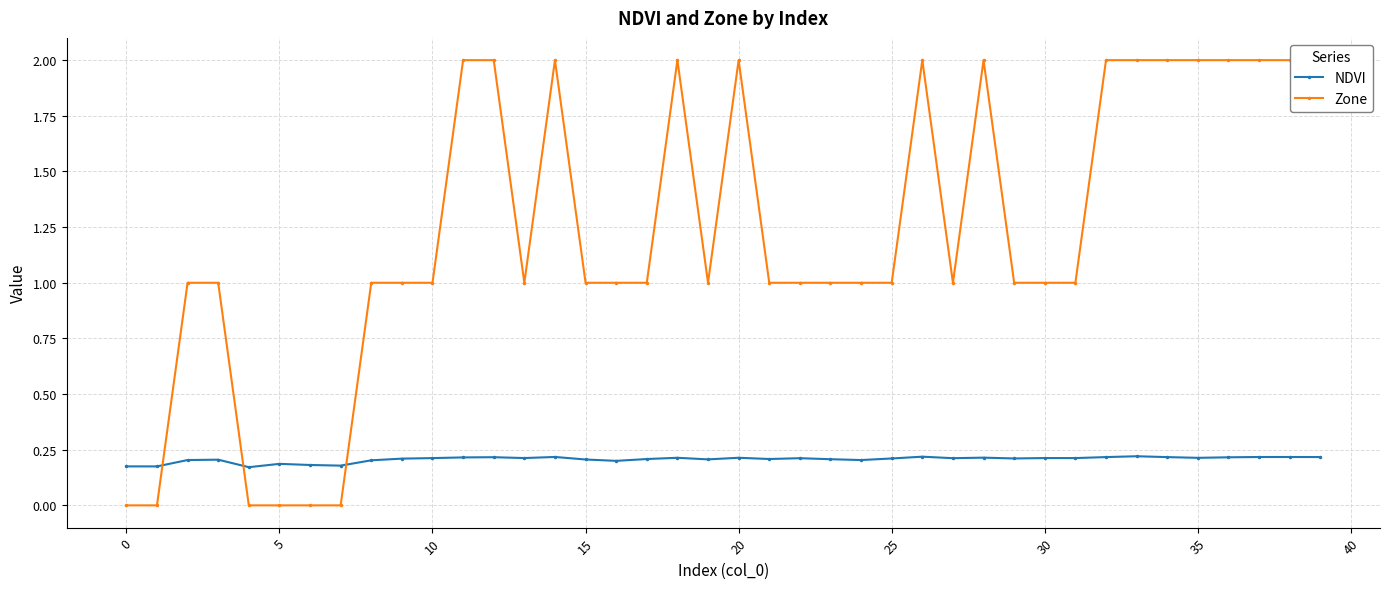

Which series changed the most between 26 and 39?

NDVI